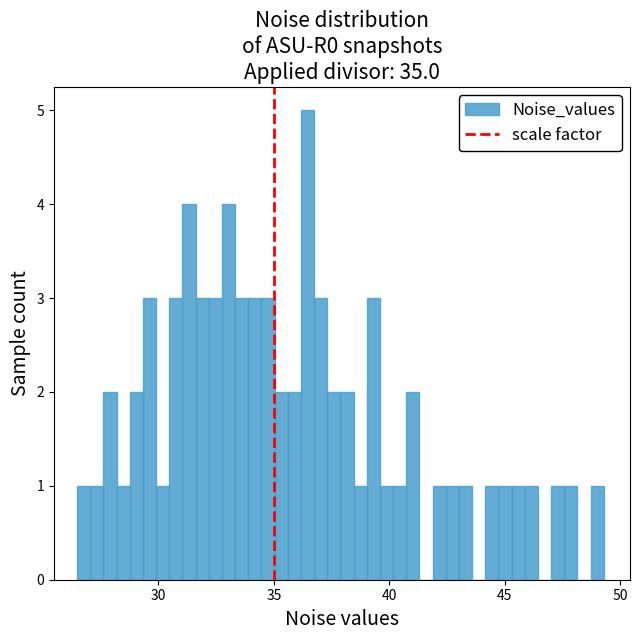

Around what value on the x-axis is the tallest bar? Give the approximate position of its centre, as read against the axis.

36.5